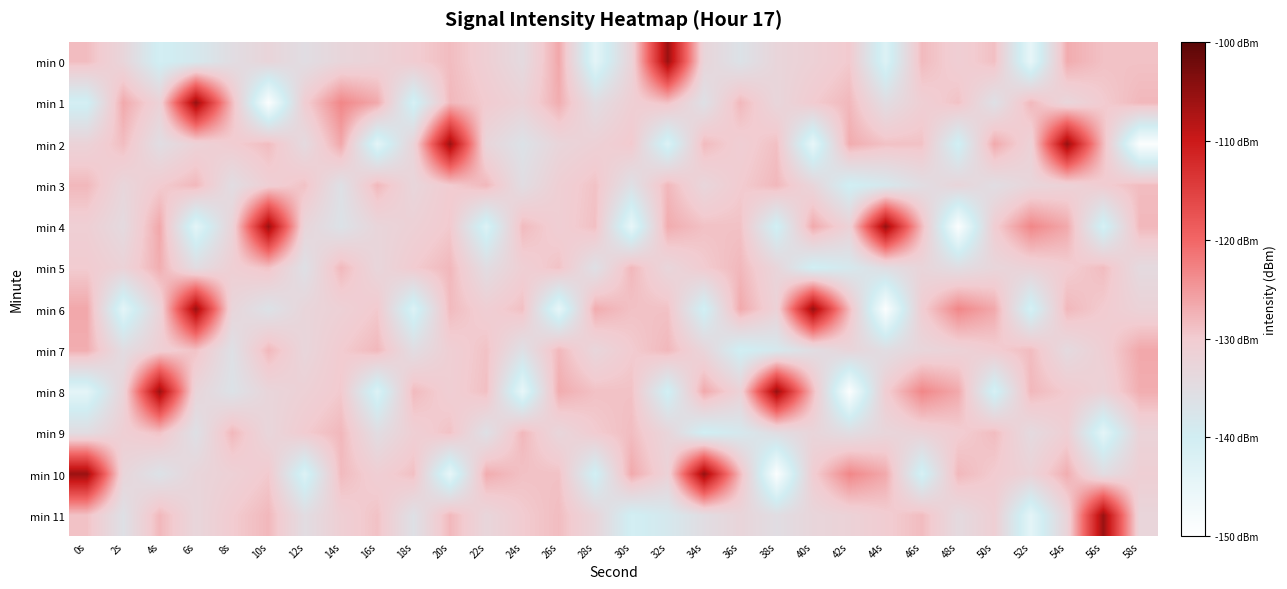

Reading right to left, extract all data points from this chart.

min 0: 58s=-129.0	56s=-128.9	54s=-126.9	52s=-144.9	50s=-128.8	48s=-130.8	46s=-128.2	44s=-142.6	42s=-129.7	40s=-131.5	38s=-132.8	36s=-136.6	34s=-132.8	32s=-105.8	30s=-132.3	28s=-144.0	26s=-126.4	24s=-134.2	22s=-131.0	20s=-128.4	18s=-130.3	16s=-131.9	14s=-132.9	12s=-135.2	10s=-132.7	8s=-135.1	6s=-138.5	4s=-140.6	2s=-132.8	0s=-128.5
min 1: 58s=-128.0	56s=-130.0	54s=-133.0	52s=-128.0	50s=-136.0	48s=-129.0	46s=-131.0	44s=-135.0	42s=-128.0	40s=-130.0	38s=-133.0	36s=-128.0	34s=-136.0	32s=-129.0	30s=-131.0	28s=-135.0	26s=-127.0	24s=-132.0	22s=-130.0	20s=-128.0	18s=-141.6	16s=-126.5	14s=-123.2	12s=-130.5	10s=-149.1	8s=-128.2	6s=-105.5	4s=-131.8	2s=-126.6	0s=-140.9
min 2: 58s=-149.1	56s=-128.2	54s=-105.5	52s=-131.8	50s=-126.6	48s=-140.9	46s=-129.0	44s=-128.9	42s=-126.9	40s=-144.9	38s=-128.8	36s=-130.8	34s=-128.2	32s=-142.6	30s=-129.7	28s=-131.5	26s=-132.8	24s=-136.6	22s=-132.8	20s=-105.8	18s=-132.3	16s=-144.0	14s=-126.4	12s=-134.2	10s=-128.4	8s=-130.3	6s=-131.9	4s=-135.2	2s=-128.5	0s=-132.0
min 3: 58s=-128.4	56s=-130.3	54s=-131.9	52s=-132.9	50s=-135.2	48s=-132.7	46s=-135.1	44s=-138.5	42s=-140.6	40s=-132.8	38s=-128.0	36s=-130.0	34s=-133.0	32s=-128.0	30s=-136.0	28s=-129.0	26s=-131.0	24s=-135.0	22s=-128.0	20s=-130.0	18s=-133.0	16s=-128.0	14s=-136.0	12s=-129.0	10s=-131.0	8s=-135.0	6s=-128.0	4s=-130.0	2s=-133.0	0s=-128.0
min 4: 58s=-128.0	56s=-141.6	54s=-126.5	52s=-123.2	50s=-130.5	48s=-149.1	46s=-128.2	44s=-105.5	42s=-131.8	40s=-126.6	38s=-140.9	36s=-129.0	34s=-128.9	32s=-126.9	30s=-144.9	28s=-128.8	26s=-130.8	24s=-128.2	22s=-142.6	20s=-129.7	18s=-131.5	16s=-132.8	14s=-136.6	12s=-132.8	10s=-105.8	8s=-132.3	6s=-144.0	4s=-126.4	2s=-134.2	0s=-131.0
min 5: 58s=-134.2	56s=-128.4	54s=-130.3	52s=-131.9	50s=-132.9	48s=-135.2	46s=-132.7	44s=-135.1	42s=-138.5	40s=-140.6	38s=-132.8	36s=-128.0	34s=-130.0	32s=-133.0	30s=-128.0	28s=-136.0	26s=-129.0	24s=-131.0	22s=-135.0	20s=-128.0	18s=-130.0	16s=-133.0	14s=-128.0	12s=-136.0	10s=-129.0	8s=-131.0	6s=-135.0	4s=-127.0	2s=-132.0	0s=-130.0
min 6: 58s=-132.0	56s=-130.0	54s=-128.0	52s=-141.6	50s=-126.5	48s=-123.2	46s=-130.5	44s=-149.1	42s=-128.2	40s=-105.5	38s=-131.8	36s=-126.6	34s=-140.9	32s=-129.0	30s=-128.9	28s=-126.9	26s=-144.9	24s=-128.8	22s=-130.8	20s=-128.2	18s=-142.6	16s=-129.7	14s=-131.5	12s=-132.8	10s=-136.6	8s=-132.8	6s=-105.8	4s=-132.3	2s=-144.0	0s=-126.4
min 7: 58s=-126.4	56s=-131.0	54s=-134.2	52s=-128.4	50s=-130.3	48s=-131.9	46s=-132.9	44s=-135.2	42s=-132.7	40s=-135.1	38s=-138.5	36s=-140.6	34s=-132.8	32s=-128.0	30s=-130.0	28s=-133.0	26s=-128.0	24s=-136.0	22s=-129.0	20s=-131.0	18s=-135.0	16s=-128.0	14s=-130.0	12s=-133.0	10s=-128.0	8s=-136.0	6s=-129.0	4s=-131.0	2s=-135.0	0s=-127.0
min 8: 58s=-127.0	56s=-132.0	54s=-130.0	52s=-128.0	50s=-141.6	48s=-126.5	46s=-123.2	44s=-130.5	42s=-149.1	40s=-128.2	38s=-105.5	36s=-131.8	34s=-126.6	32s=-140.9	30s=-129.0	28s=-128.9	26s=-126.9	24s=-144.9	22s=-128.8	20s=-130.8	18s=-128.2	16s=-142.6	14s=-129.7	12s=-131.5	10s=-132.8	8s=-136.6	6s=-132.8	4s=-105.8	2s=-132.3	0s=-144.0
min 9: 58s=-132.3	56s=-144.0	54s=-131.0	52s=-134.2	50s=-128.4	48s=-130.3	46s=-131.9	44s=-132.9	42s=-135.2	40s=-132.7	38s=-135.1	36s=-138.5	34s=-140.6	32s=-132.8	30s=-128.5	28s=-130.0	26s=-133.0	24s=-128.0	22s=-136.0	20s=-129.0	18s=-131.0	16s=-135.0	14s=-128.0	12s=-130.0	10s=-133.0	8s=-128.0	6s=-136.0	4s=-129.0	2s=-131.0	0s=-135.0
min 10: 58s=-131.0	56s=-135.0	54s=-127.0	52s=-132.0	50s=-130.0	48s=-128.0	46s=-141.6	44s=-126.5	42s=-123.2	40s=-130.5	38s=-149.1	36s=-128.2	34s=-105.5	32s=-131.8	30s=-126.6	28s=-140.9	26s=-129.0	24s=-128.9	22s=-126.9	20s=-144.9	18s=-128.8	16s=-130.8	14s=-128.2	12s=-142.6	10s=-129.7	8s=-131.5	6s=-132.8	4s=-136.6	2s=-132.8	0s=-105.8
min 11: 58s=-132.8	56s=-105.8	54s=-132.3	52s=-144.0	50s=-131.0	48s=-134.2	46s=-128.4	44s=-130.3	42s=-131.9	40s=-132.9	38s=-135.2	36s=-132.7	34s=-135.1	32s=-138.5	30s=-140.6	28s=-132.8	26s=-128.5	24s=-130.0	22s=-133.0	20s=-128.0	18s=-136.0	16s=-129.0	14s=-131.0	12s=-135.0	10s=-128.0	8s=-130.0	6s=-133.0	4s=-128.0	2s=-136.0	0s=-129.0